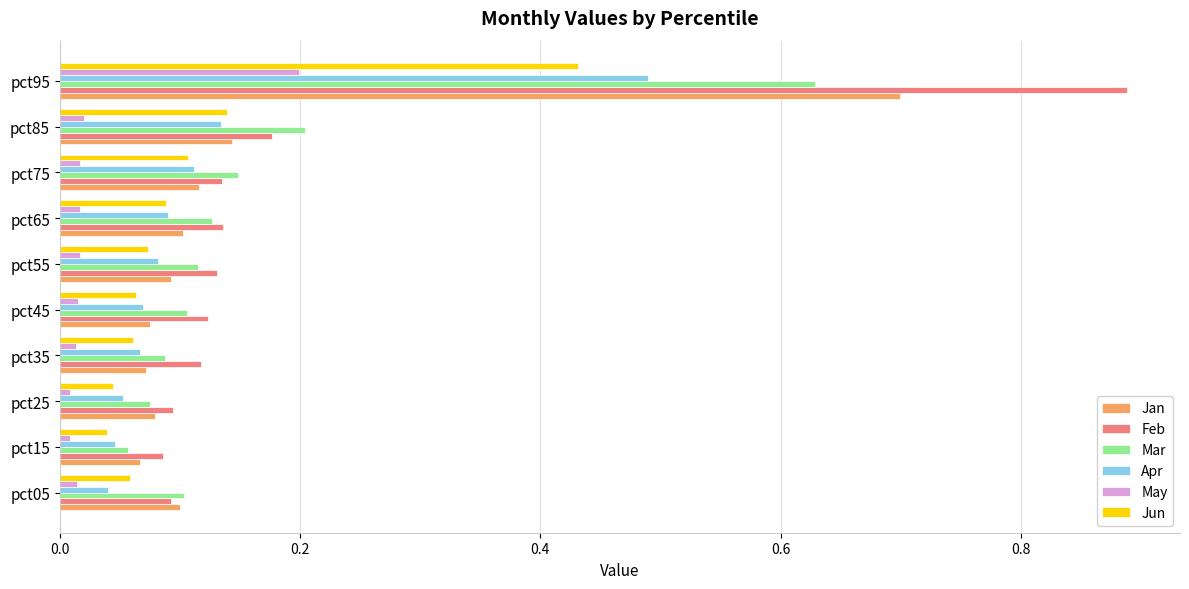

What is the sum of all Jan values?

1.5